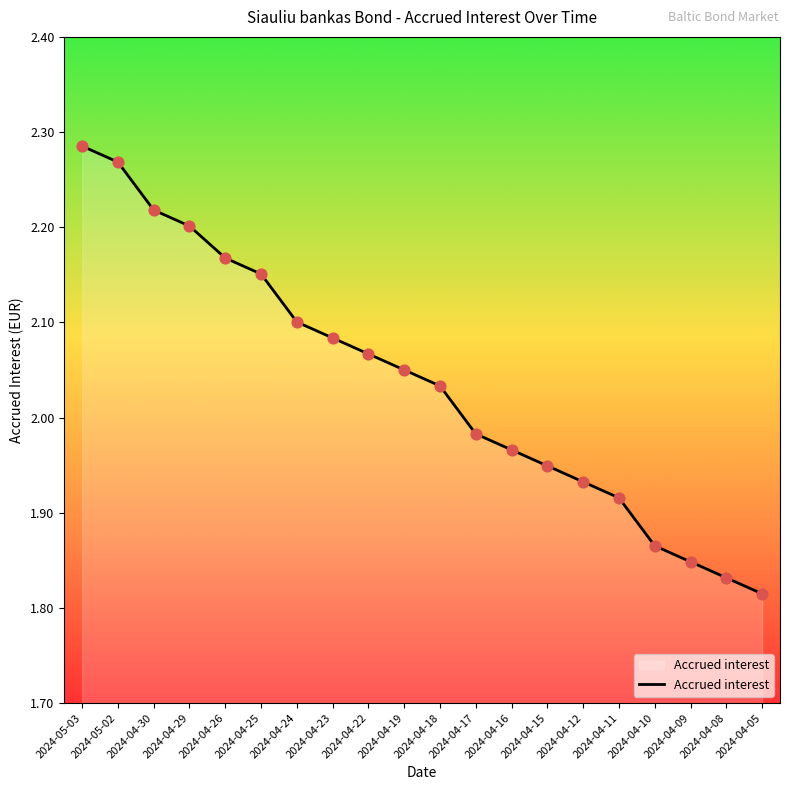

What is the change in value from 2024-05-03 to 2024-04-29?

-0.1